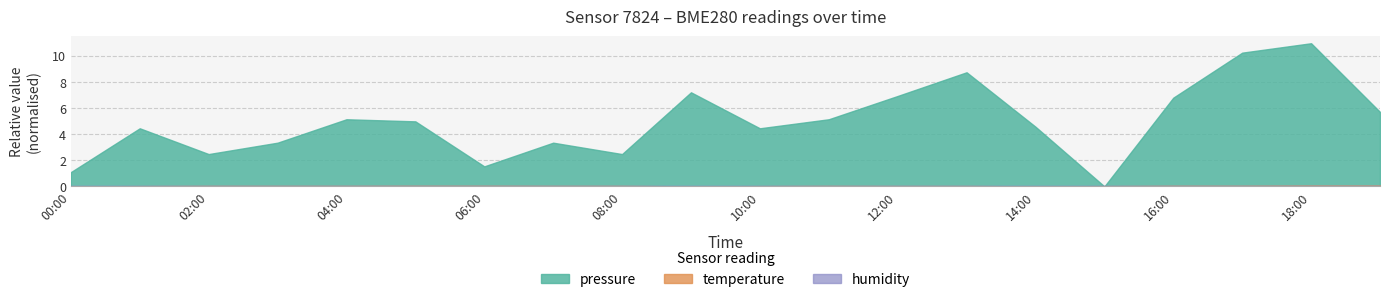

Reading left to right, extract all data points from this chart.

pressure: 00:00=1.1	01:00=4.4	02:00=2.5	03:00=3.3	04:00=5.1	05:00=5.0	06:00=1.5	07:00=3.3	08:00=2.5	09:00=7.2	10:00=4.4	11:00=5.1	12:00=6.9	13:00=8.7	14:00=4.6	15:00=0.0	16:00=6.8	17:00=10.2	18:00=10.9	19:00=5.7
temperature: 00:00=0.0	01:00=0.0	02:00=0.0	03:00=0.0	04:00=0.0	05:00=0.1	06:00=0.1	07:00=0.0	08:00=0.0	09:00=0.0	10:00=0.0	11:00=0.0	12:00=0.0	13:00=0.0	14:00=0.0	15:00=0.0	16:00=0.1	17:00=0.1	18:00=0.1	19:00=0.1